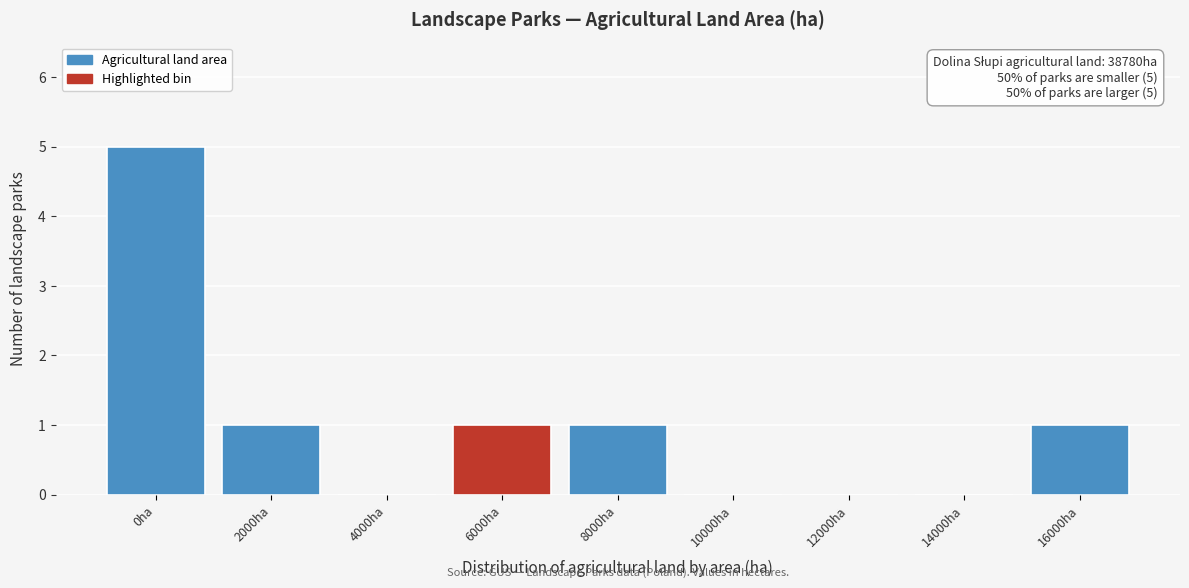

Reading left to right, list all the values displayed in this chart.

0ha=5	2000ha=1	4000ha=0	6000ha=1	8000ha=1	10000ha=0	12000ha=0	14000ha=0	16000ha=1